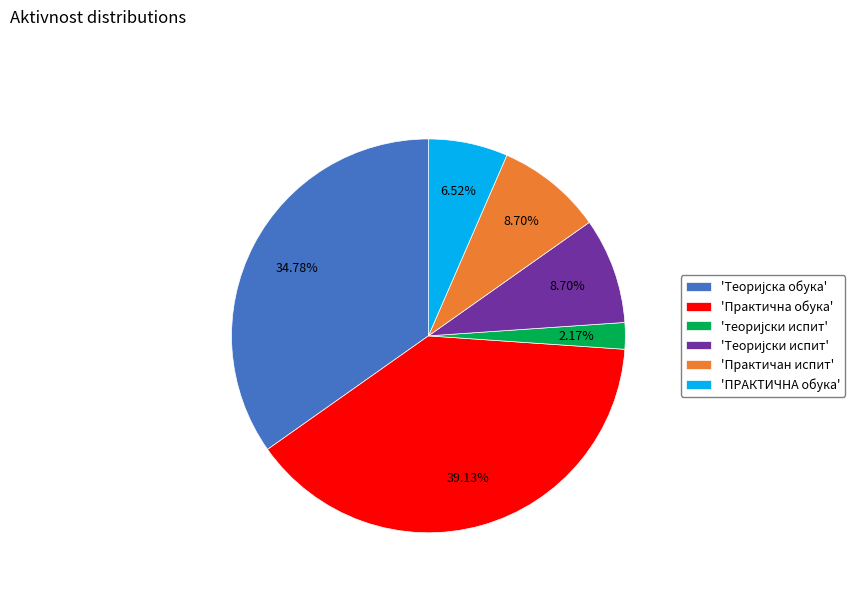

How many segments does this pie chart have?

6